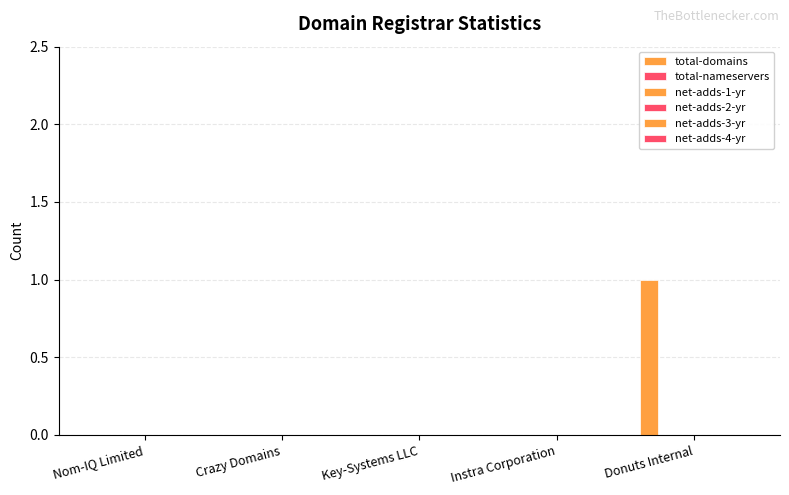

Reading left to right, what are all the values shown in this chart?

total-domains: 0	0	0	0	1
total-nameservers: 0	0	0	0	0
net-adds-1-yr: 0	0	0	0	0
net-adds-2-yr: 0	0	0	0	0
net-adds-3-yr: 0	0	0	0	0
net-adds-4-yr: 0	0	0	0	0